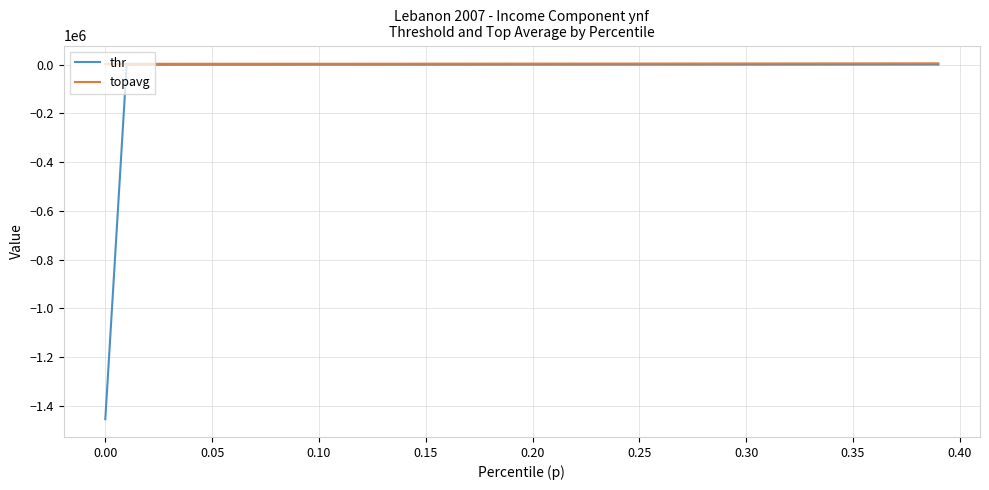

Which series has the widest spread of values?

thr